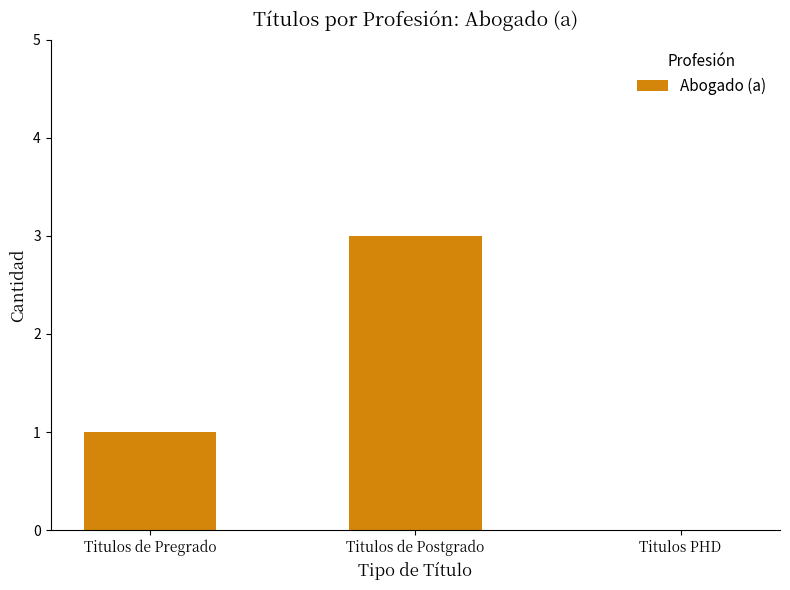

What is the change in value from Titulos de Pregrado to Titulos de Postgrado?

+2